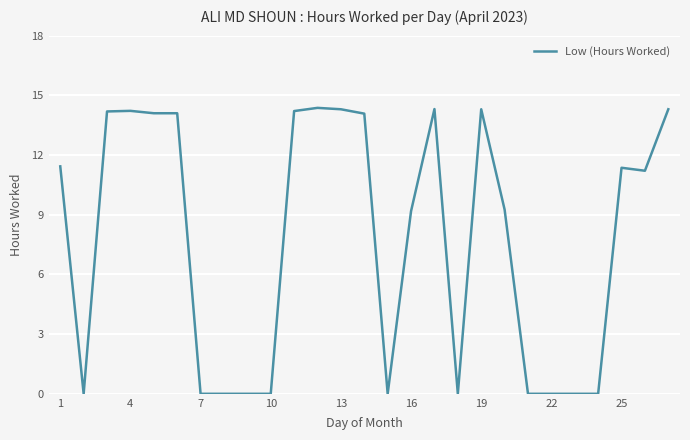

What is the difference between the maximum and minimum values?

14.4